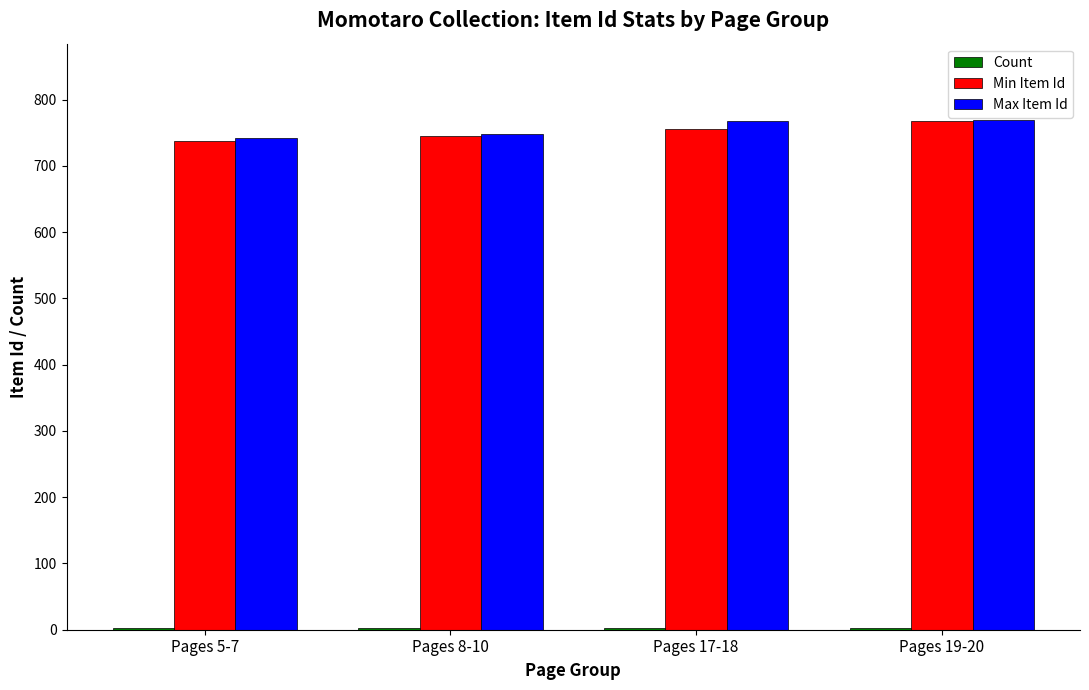

What is the maximum value for Min Item Id?

768